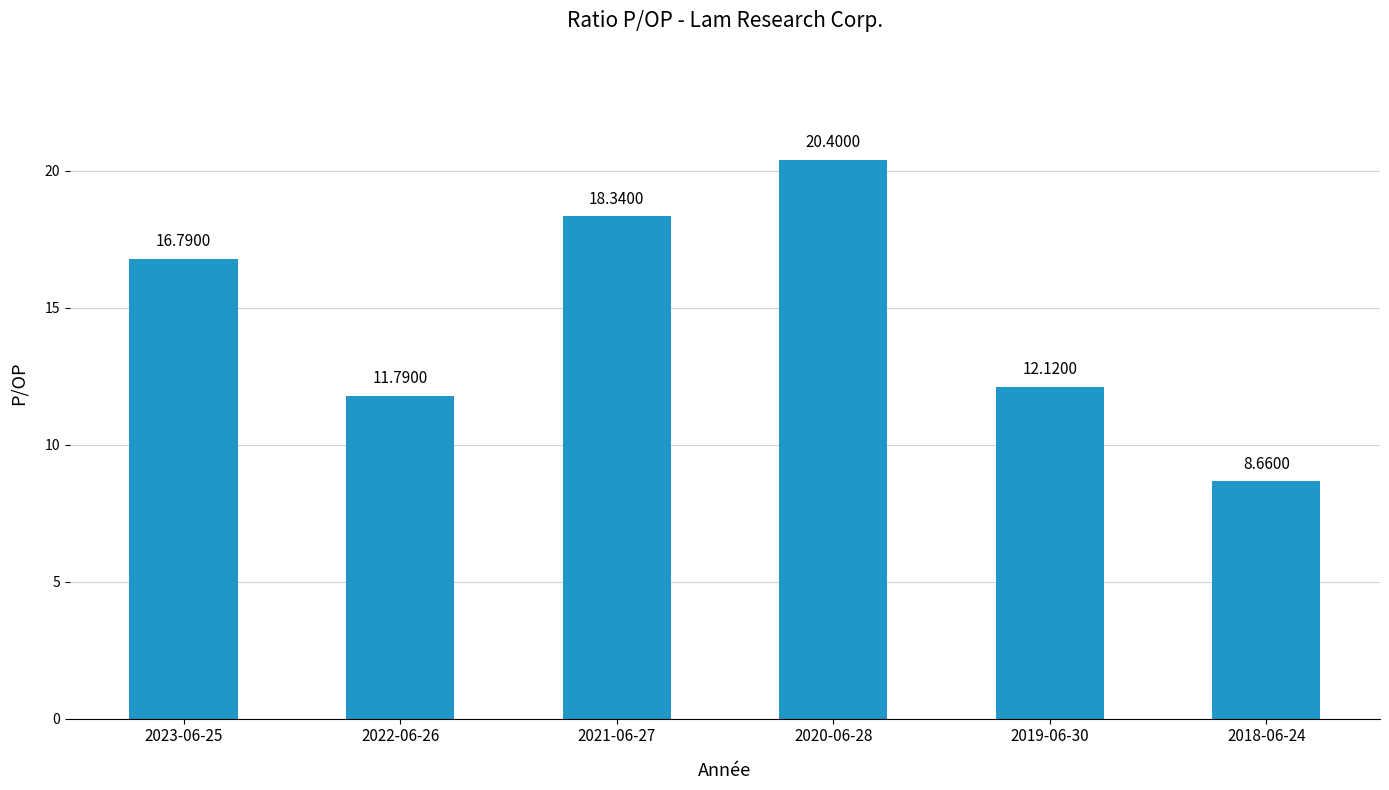

Reading right to left, transcribe all the data shown in this chart.

2018-06-24=8.7	2019-06-30=12.1	2020-06-28=20.4	2021-06-27=18.3	2022-06-26=11.8	2023-06-25=16.8